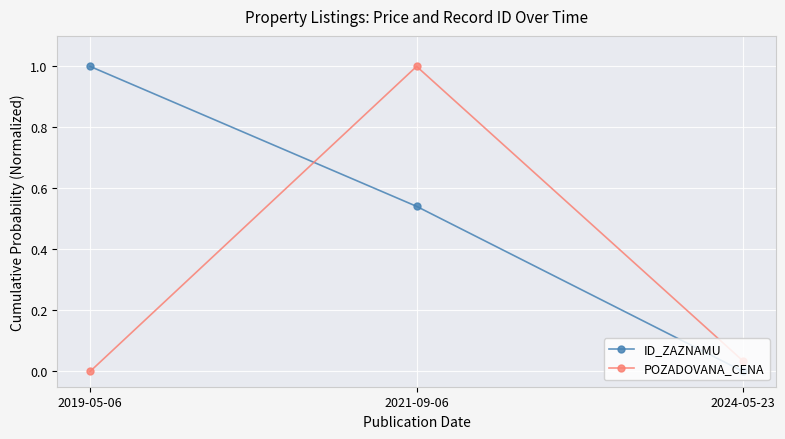

List the series in order of their overall mean, lowest first.

POZADOVANA_CENA, ID_ZAZNAMU